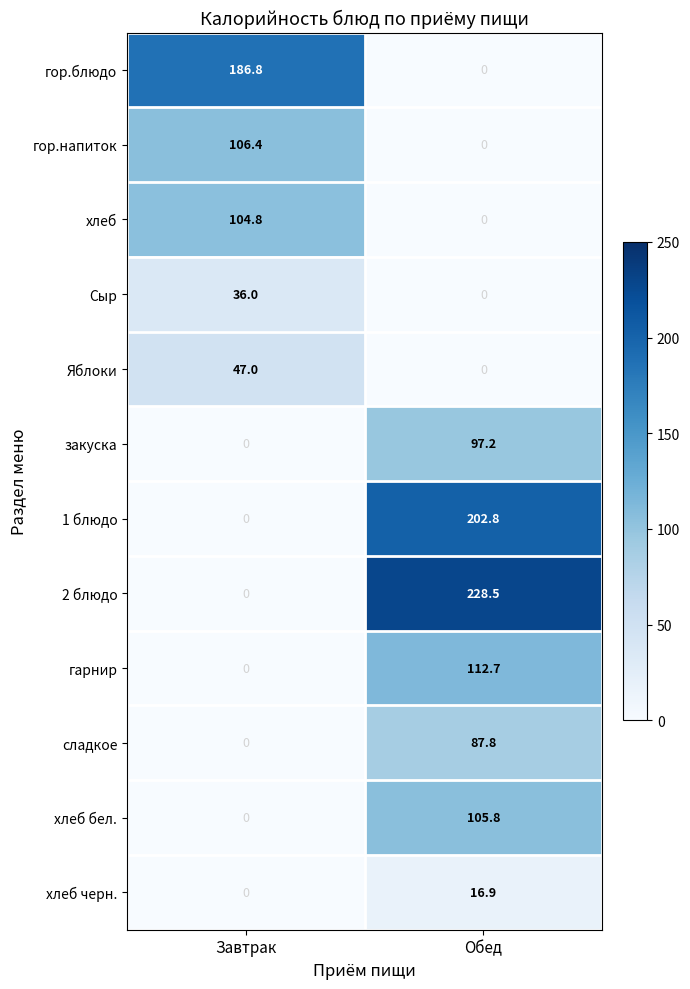

At which category does the chart reach its peak across all series?

Обед